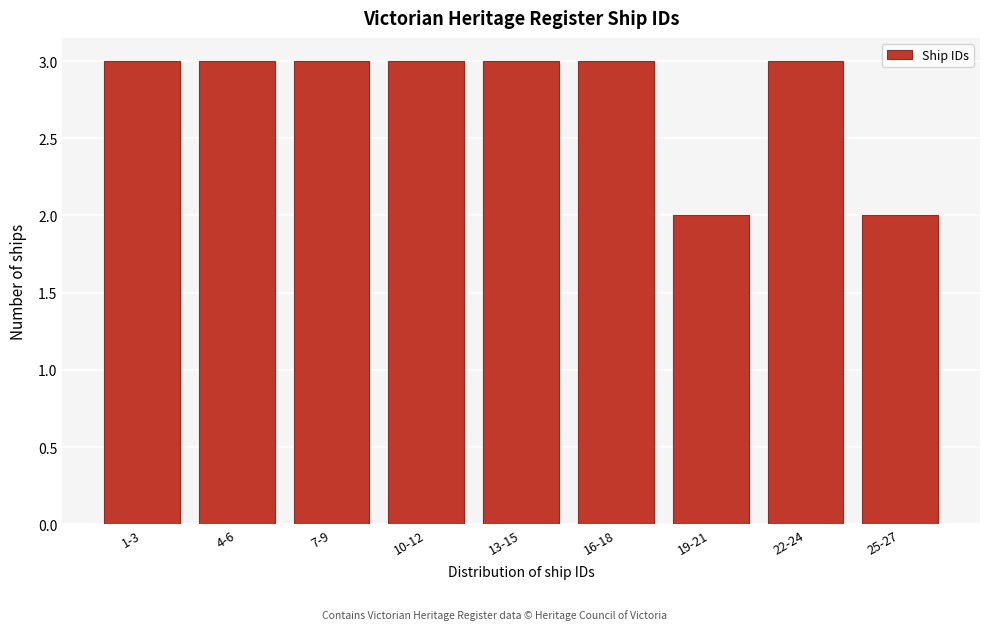

Reading left to right, extract all data points from this chart.

1-3=3	4-6=3	7-9=3	10-12=3	13-15=3	16-18=3	19-21=2	22-24=3	25-27=2